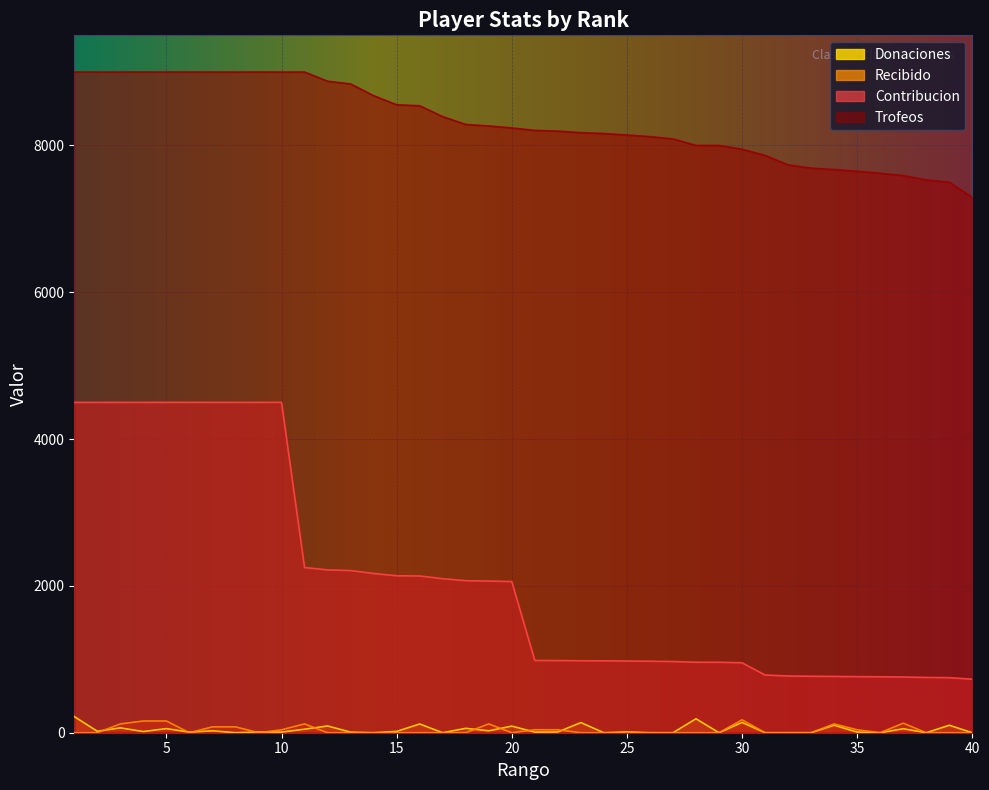

What is the difference between the Donaciones values at 15 and 34?

84